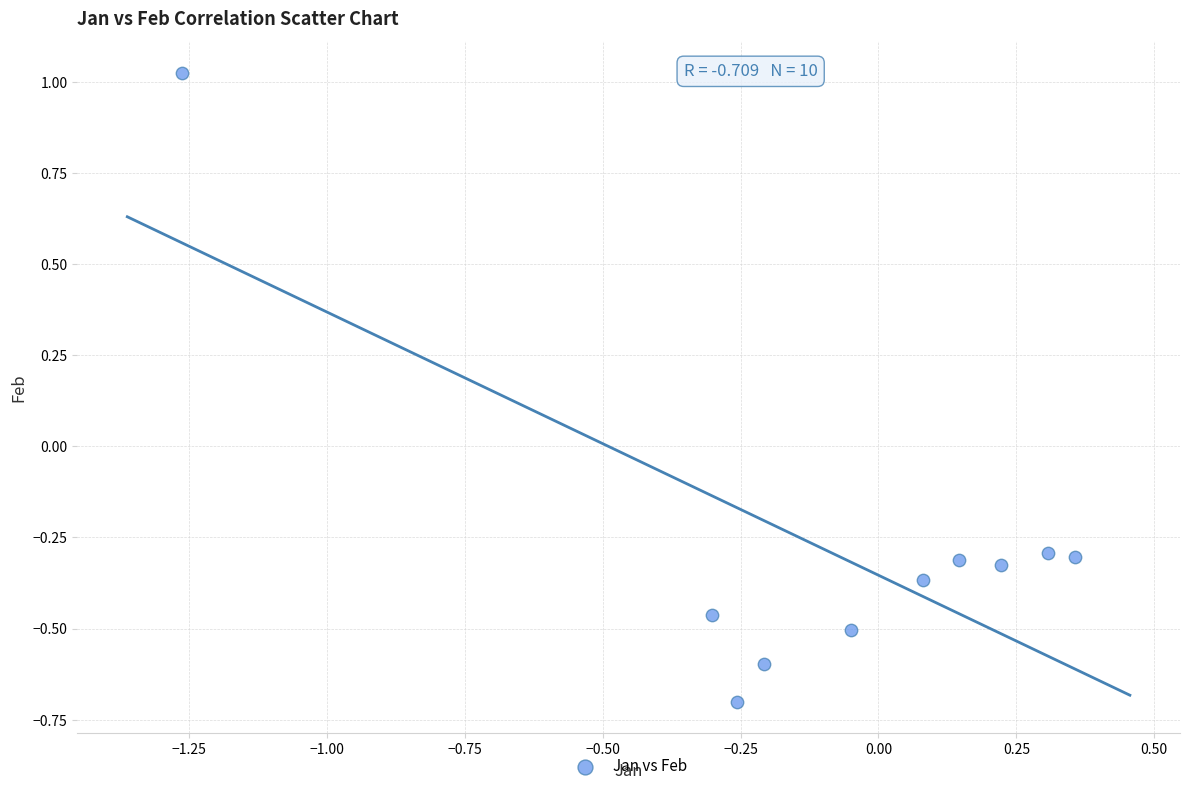

What is the range of Y values (max minus min)?

1.7